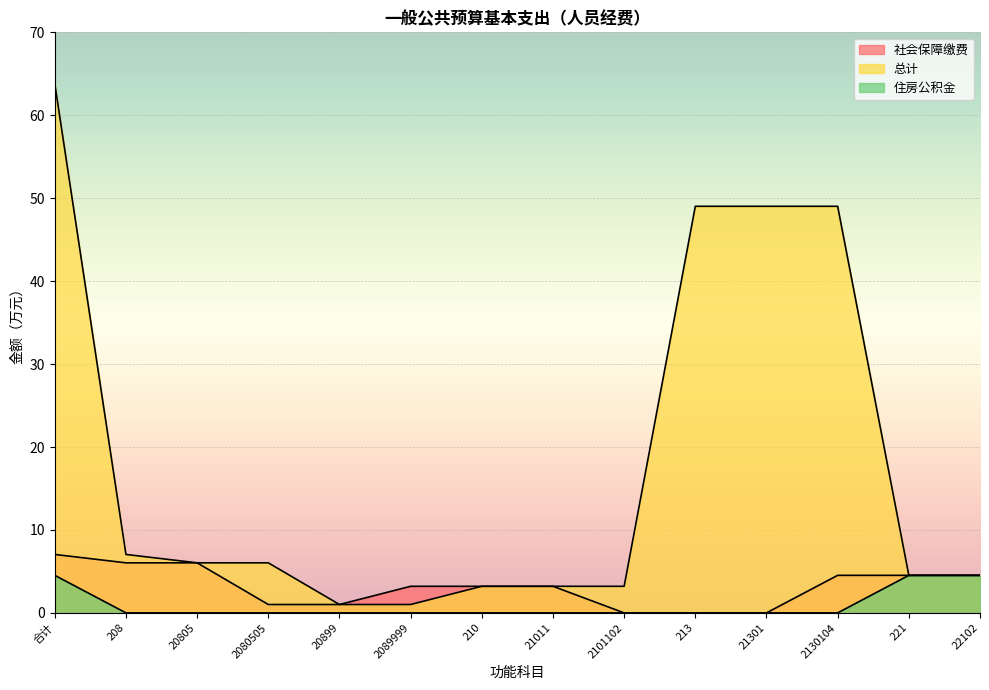

Which series has the widest spread of values?

总计